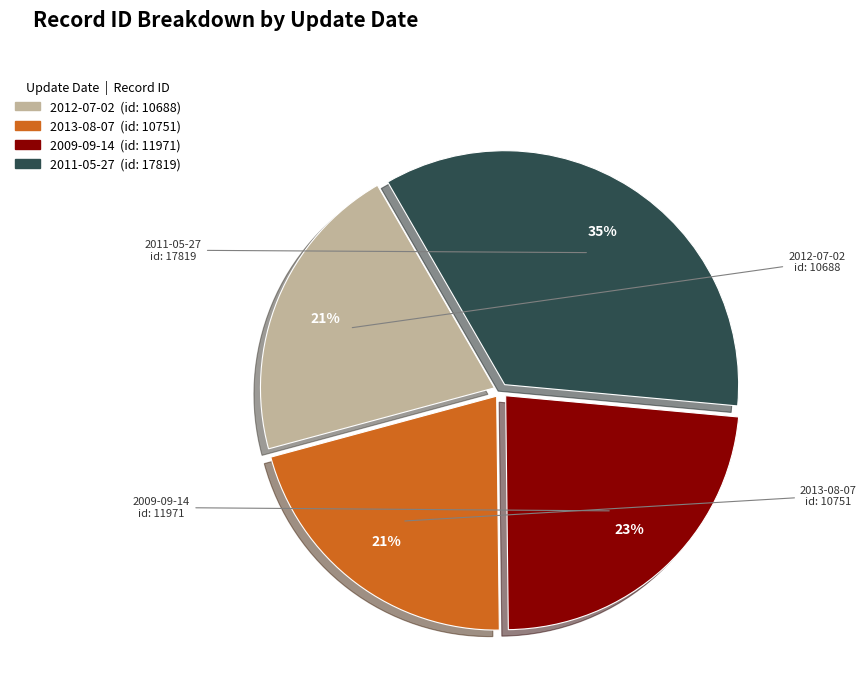

How many slices are in this pie chart?

4